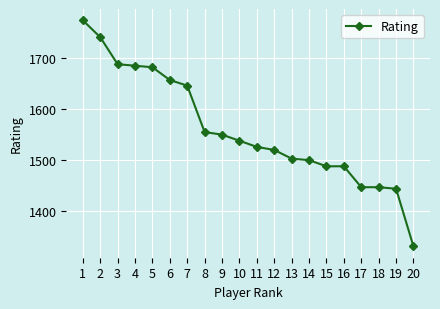

How many data points does each series have?

20